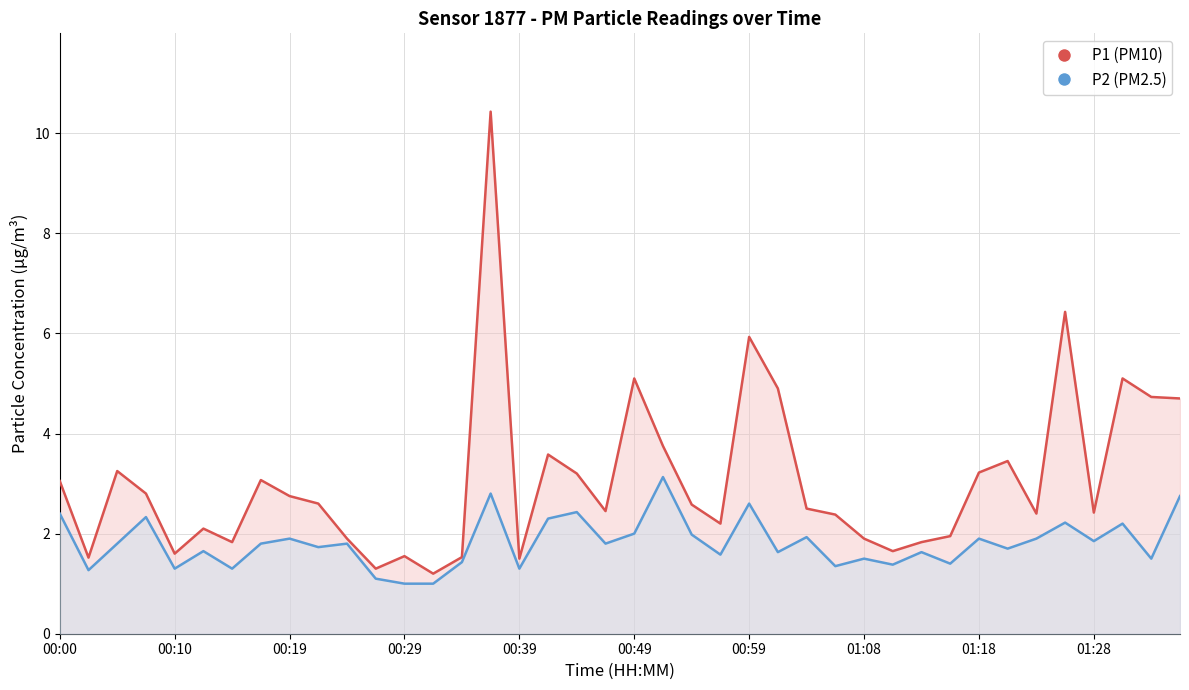

Which series changed the most between 00:19 and 12?

P1 (PM10)